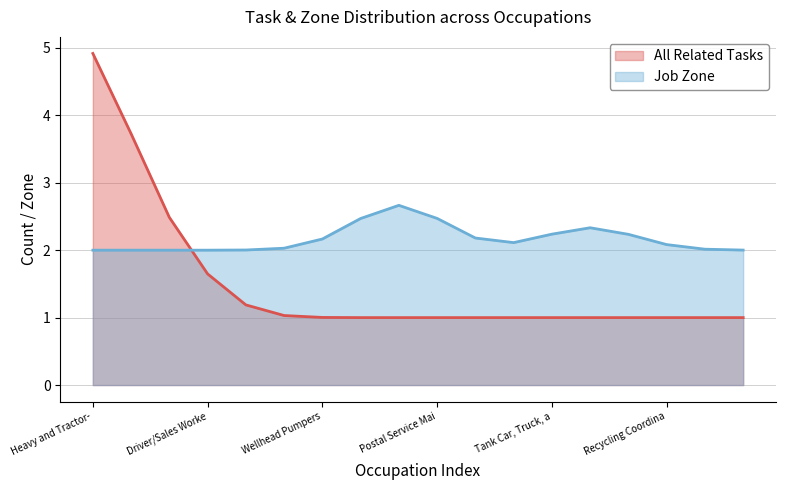

Where do Job Zone and All Related Tasks first cross each other?

Light Truck Drivers and Driver/Sales Workers